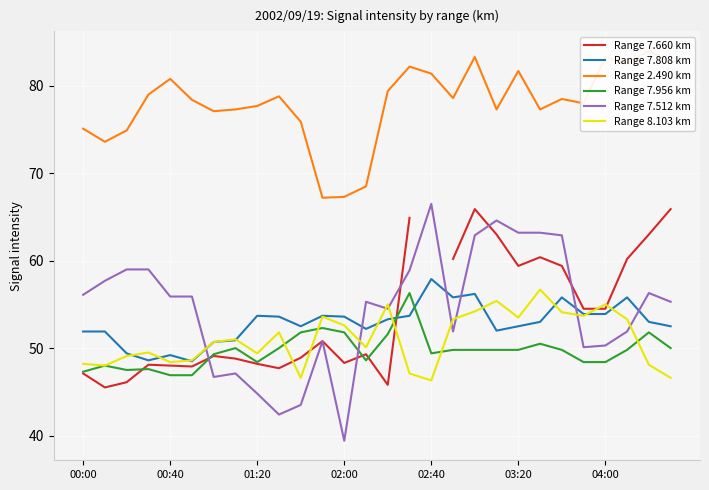

What is the spread (max minus min) of values at 11?

16.4